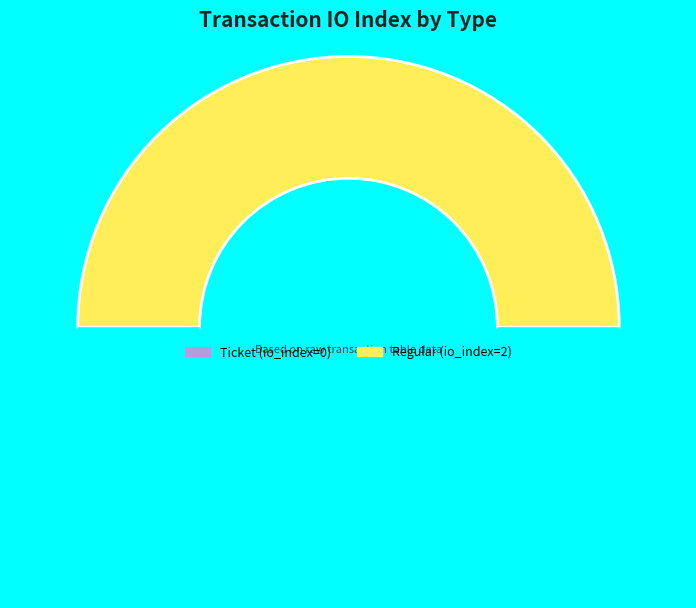

What is the smallest slice in the pie chart?

Ticket